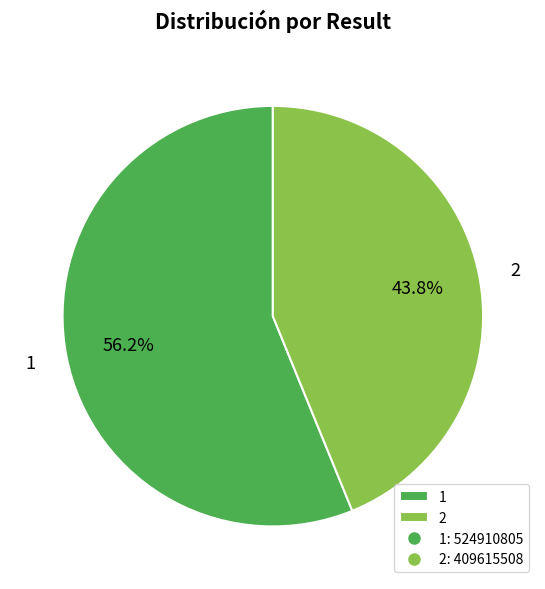

Is it true that 2 is 35% of the pie?

False